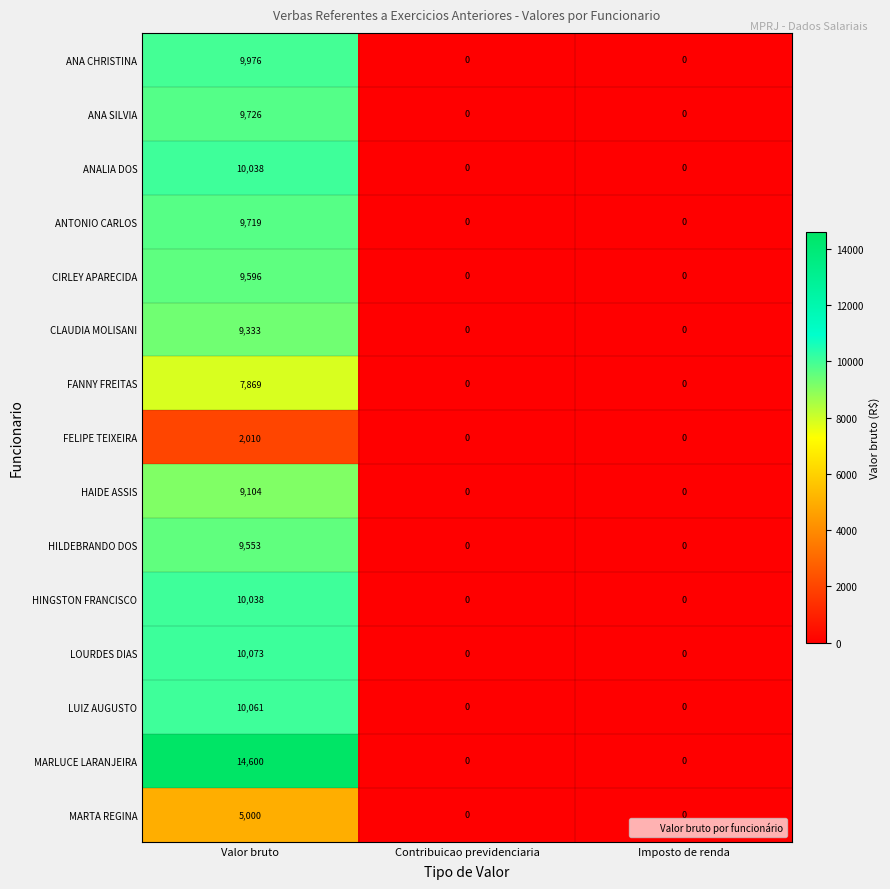

How many values in LOURDES DIAS are above zero?

1